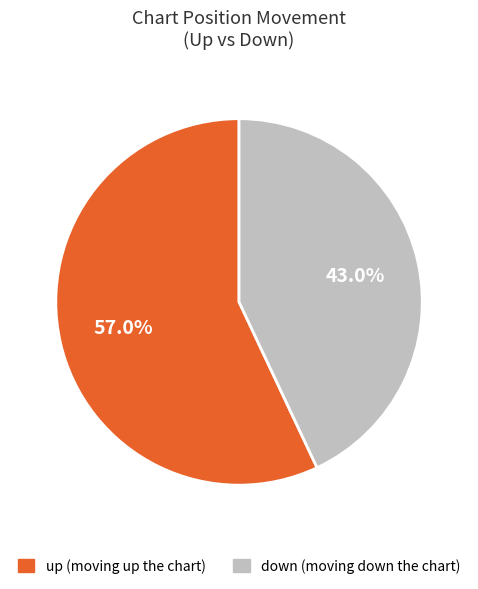

Which slice is the smallest?

down